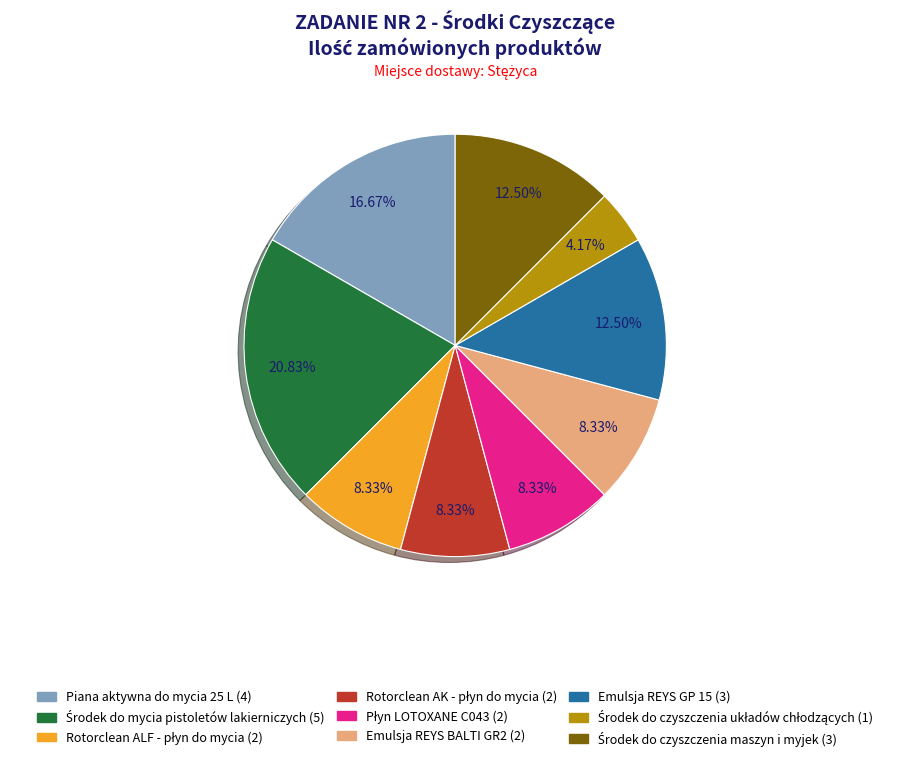

Count the number of slices in the pie.

9